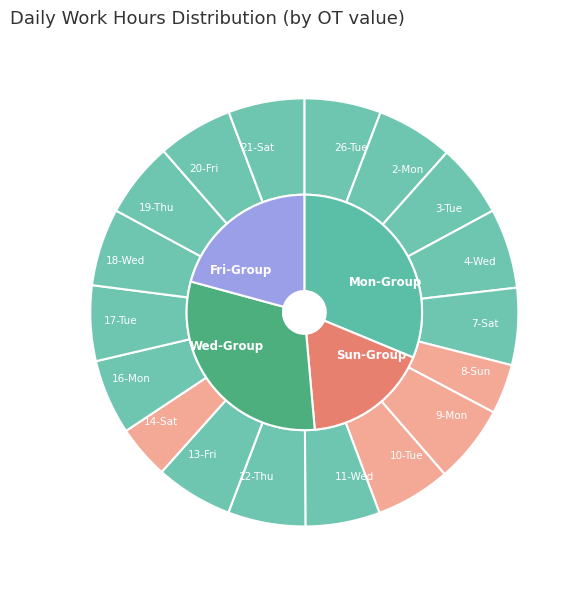

What is the ratio of the value at 8-Sun to the value at 3-Tue?

0.7